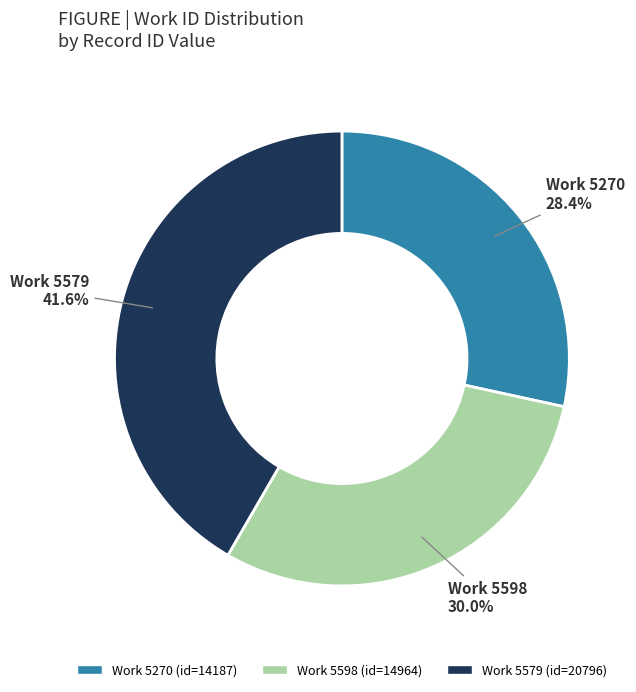

How many slices are in this pie chart?

3